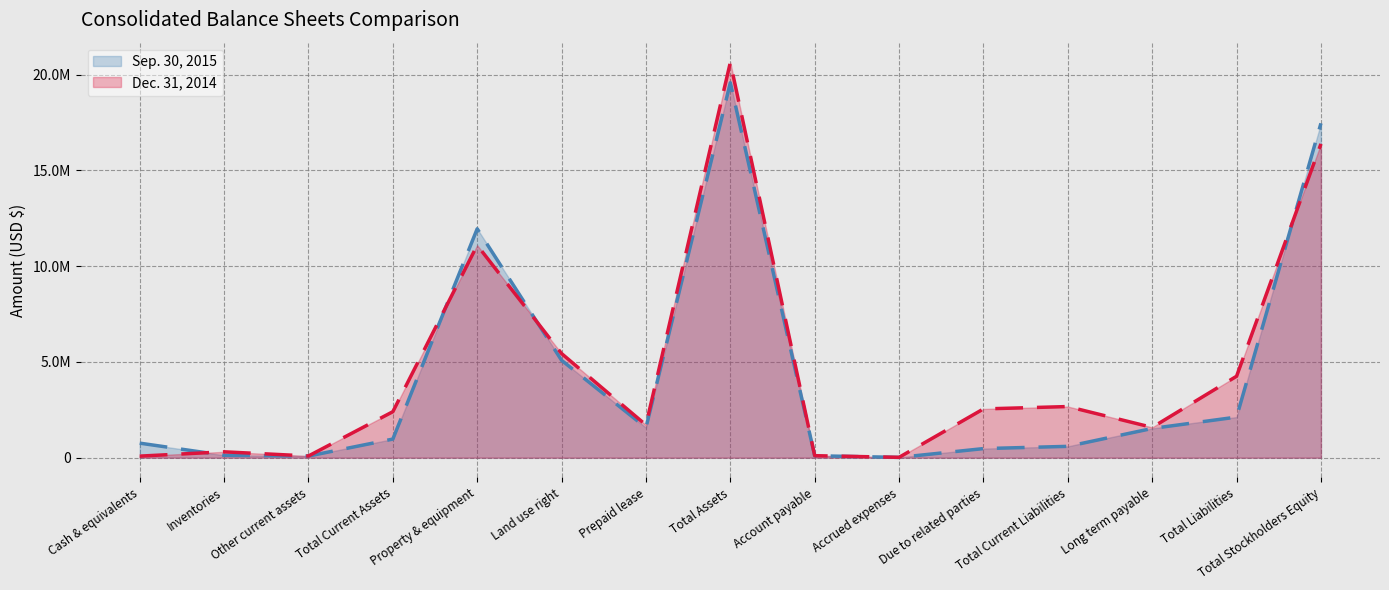

What is the difference between the highest and lowest values at Total Stockholders Equity?

1072633